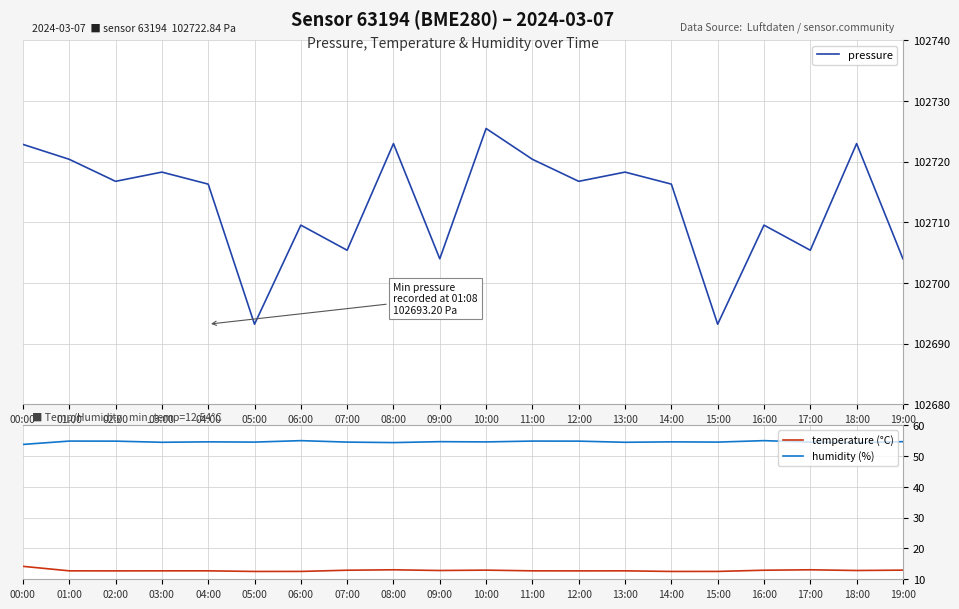

What value does the humidity (%) series have at 02:00?

54.9